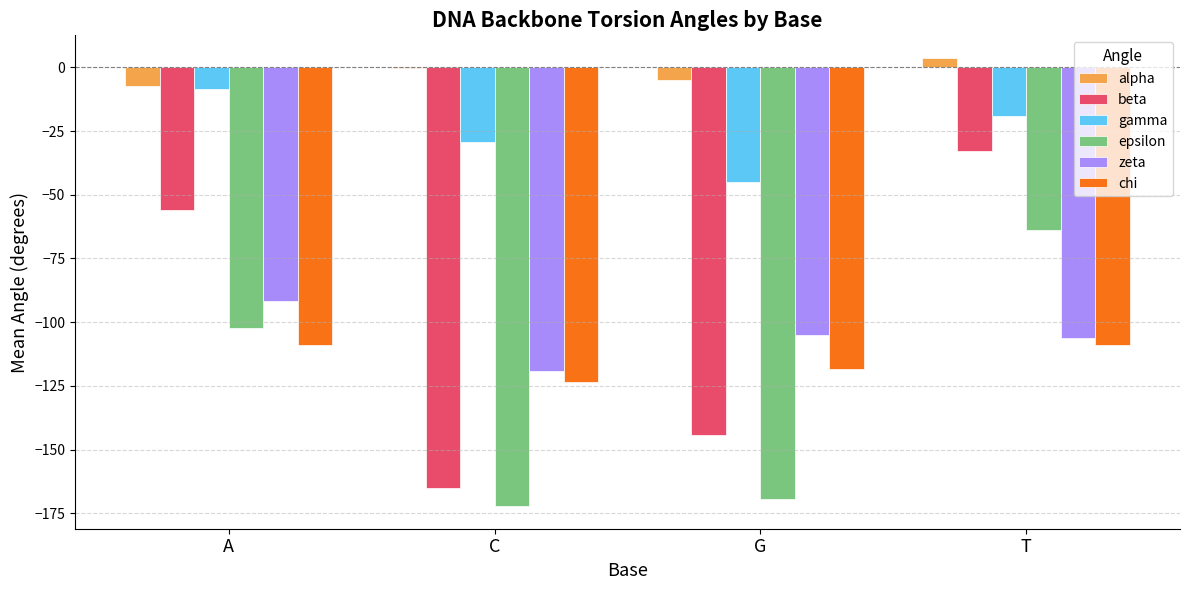

The zeta series shows -106.1 at T. True or false?

True